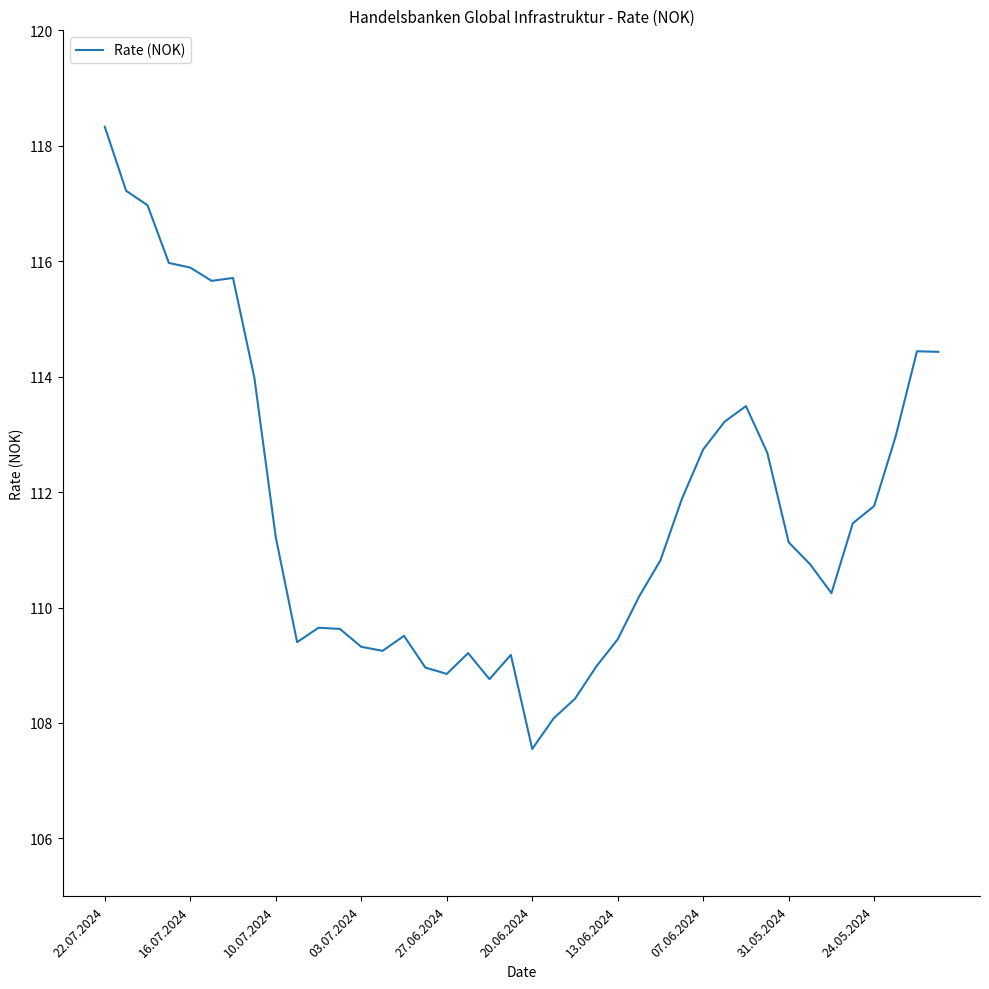

What is the greatest value displayed?

118.3